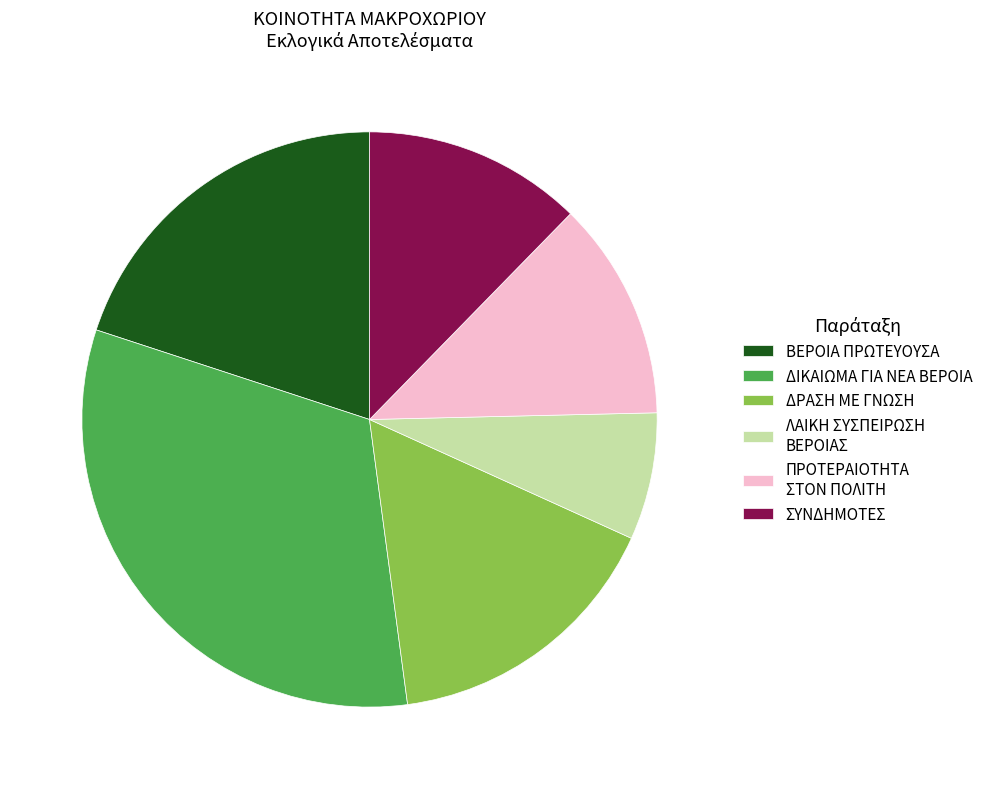

What is the smallest slice in the pie chart?

ΛΑΙΚΗ ΣΥΣΠΕΙΡΩΣΗ ΒΕΡΟΙΑΣ